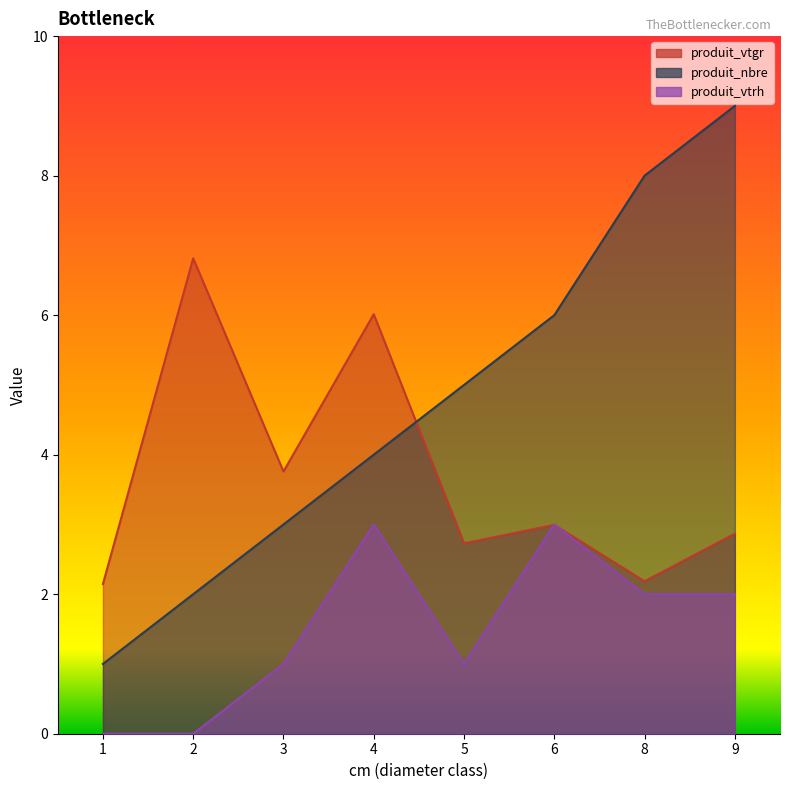

What is the difference between the maximum and minimum values in the produit_vtgr series?

4.7